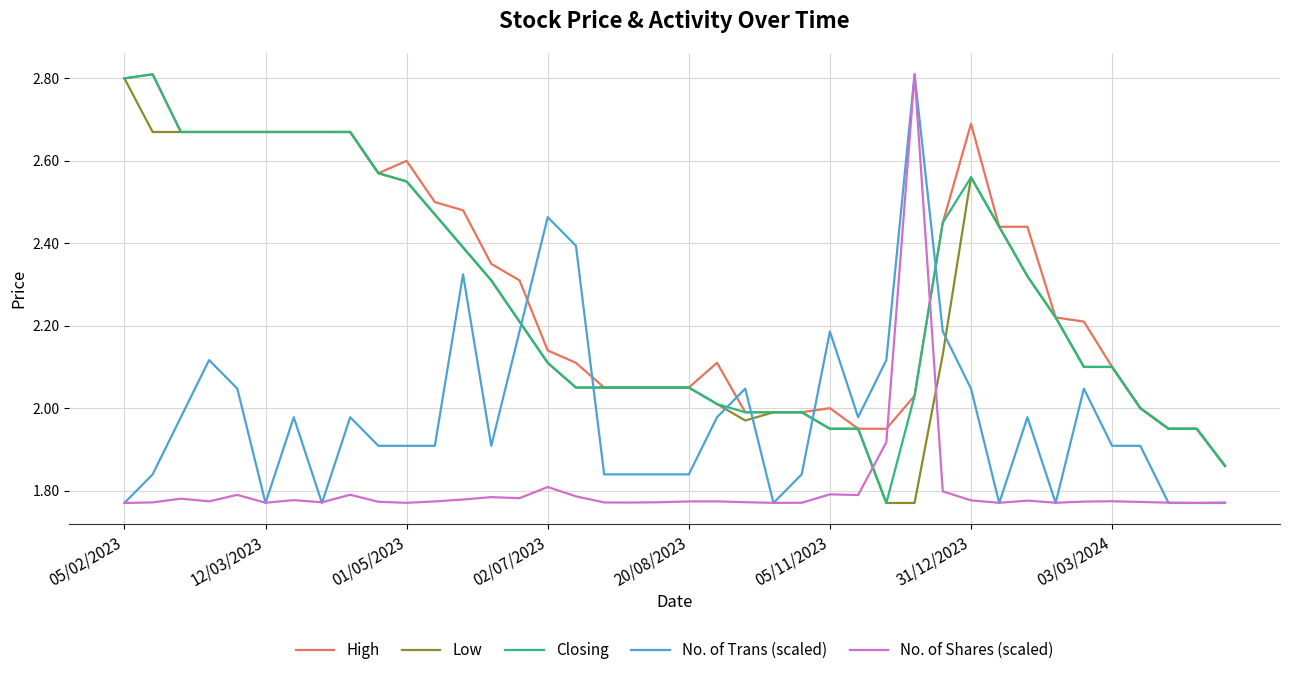

What is the maximum value for No. of Trans (scaled)?

2.8